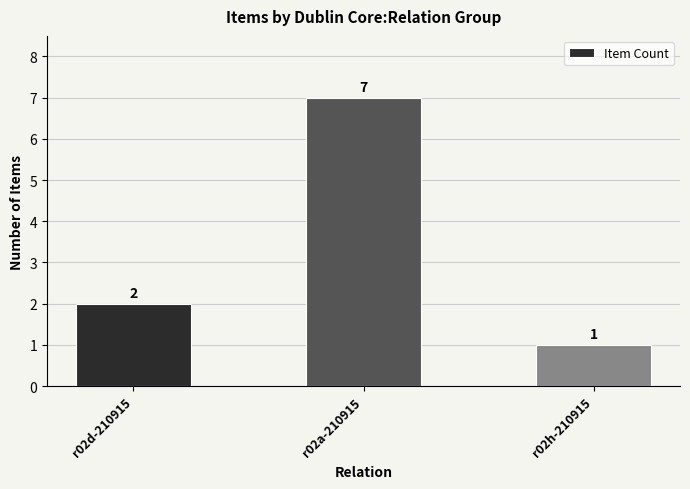

The chart shows a value of 0 at r02h-210915. True or false?

False